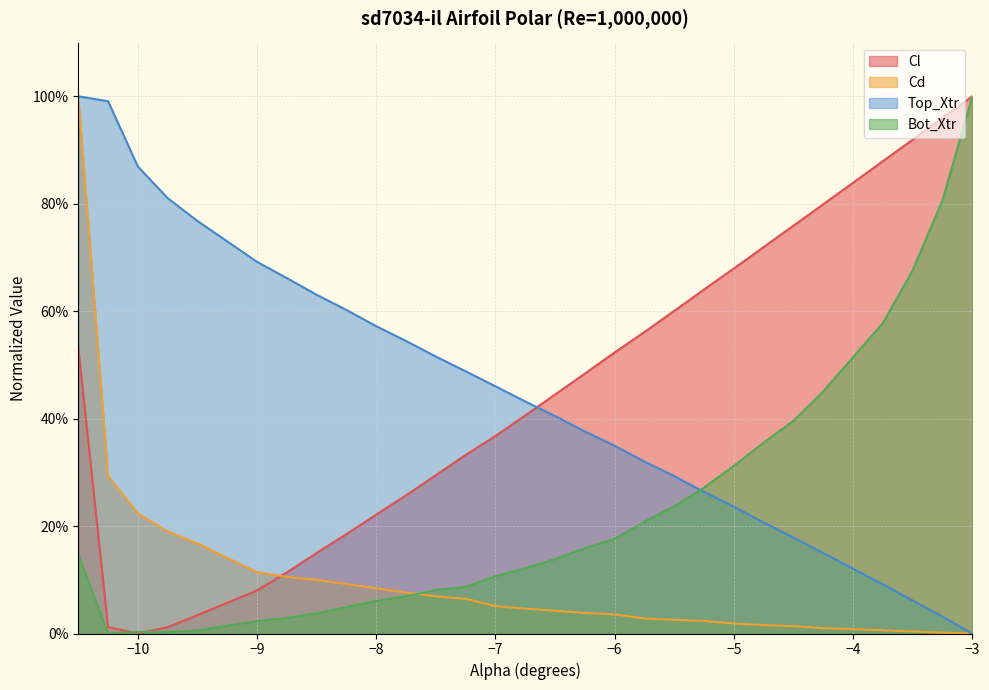

Reading right to left, transcribe all the data shown in this chart.

Cl: 1.0	1.0	0.9	0.9	0.8	0.8	0.8	0.7	0.7	0.6	0.6	0.6	0.5	0.5	0.4	0.4	0.4	0.3	0.3	0.3	0.2	0.2	0.1	0.1	0.1	0.0	0.0	0.0	0.0	0.5
Cd: 0.0	0.0	0.0	0.0	0.0	0.0	0.0	0.0	0.0	0.0	0.0	0.0	0.0	0.0	0.0	0.0	0.1	0.1	0.1	0.1	0.1	0.1	0.1	0.1	0.1	0.2	0.2	0.2	0.3	1.0
Top_Xtr: 0.0	0.0	0.1	0.1	0.1	0.1	0.2	0.2	0.2	0.3	0.3	0.3	0.3	0.4	0.4	0.4	0.5	0.5	0.5	0.5	0.6	0.6	0.6	0.7	0.7	0.8	0.8	0.9	1.0	1.0
Bot_Xtr: 1.0	0.8	0.7	0.6	0.5	0.5	0.4	0.4	0.3	0.3	0.2	0.2	0.2	0.2	0.1	0.1	0.1	0.1	0.1	0.1	0.1	0.0	0.0	0.0	0.0	0.0	0.0	0.0	0.0	0.1